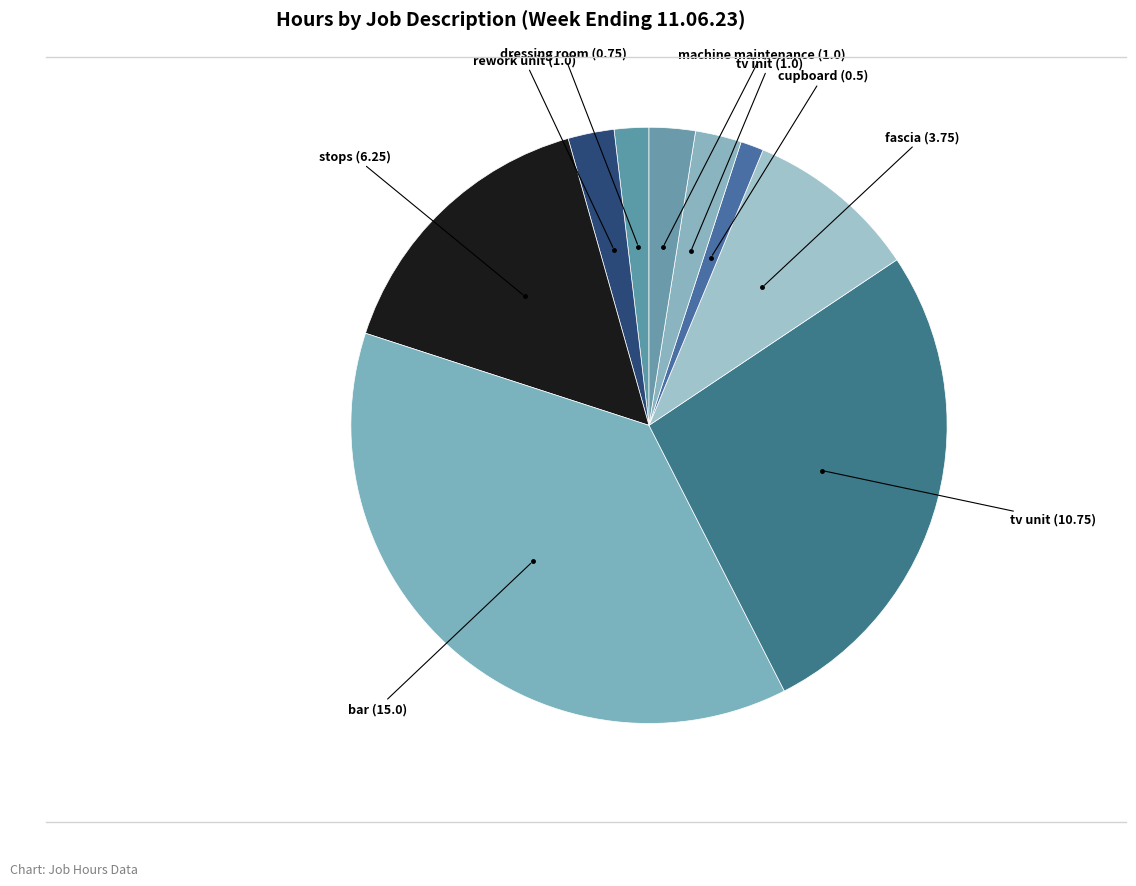

Approximately how many times larger is the value at tv init compared to machine maintenance?

1.0